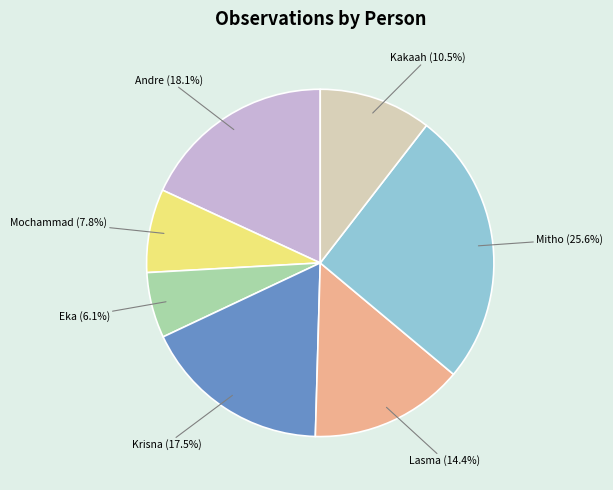

Is there a majority slice in this chart?

No